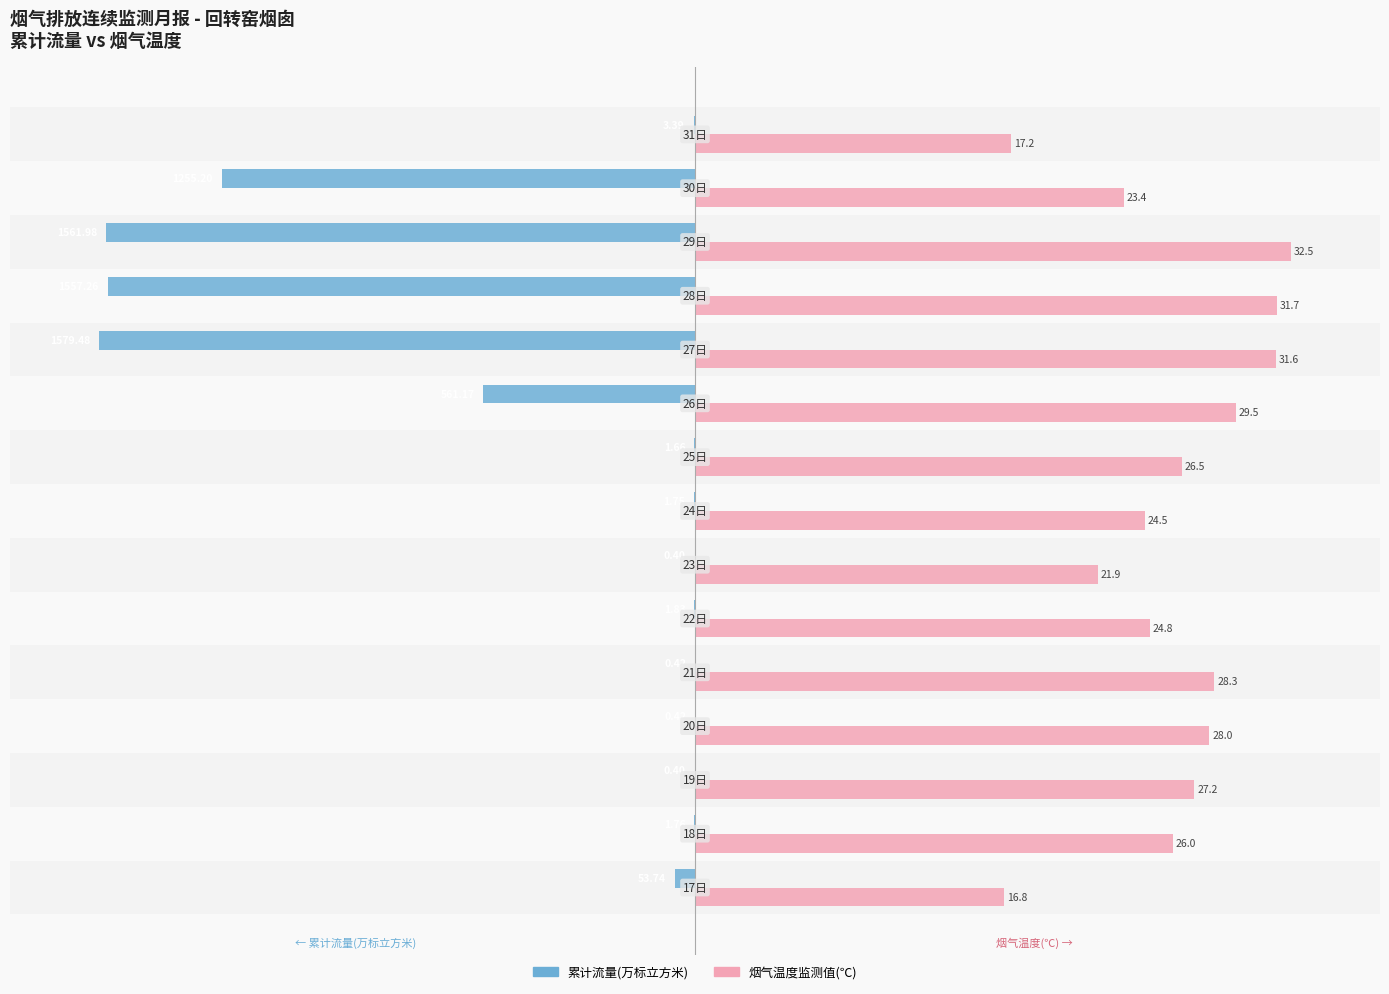

What are all the series names shown in the legend?

累计流量(万标立方米), 烟气温度监测值(℃)